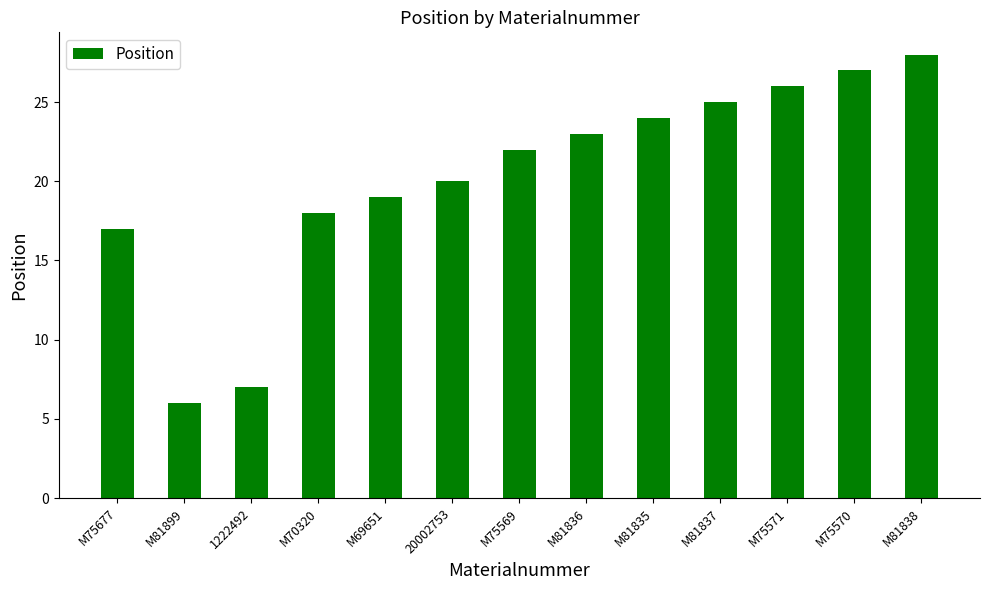

Reading left to right, extract all data points from this chart.

17	6	7	18	19	20	22	23	24	25	26	27	28